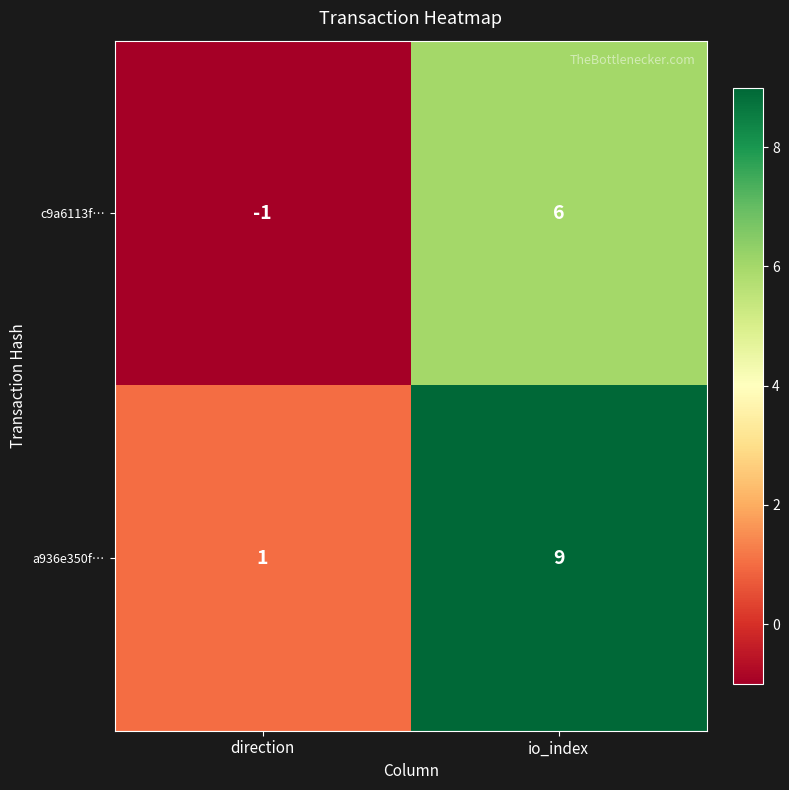

Is it true that c9a6113f… equals -1 at direction?

True